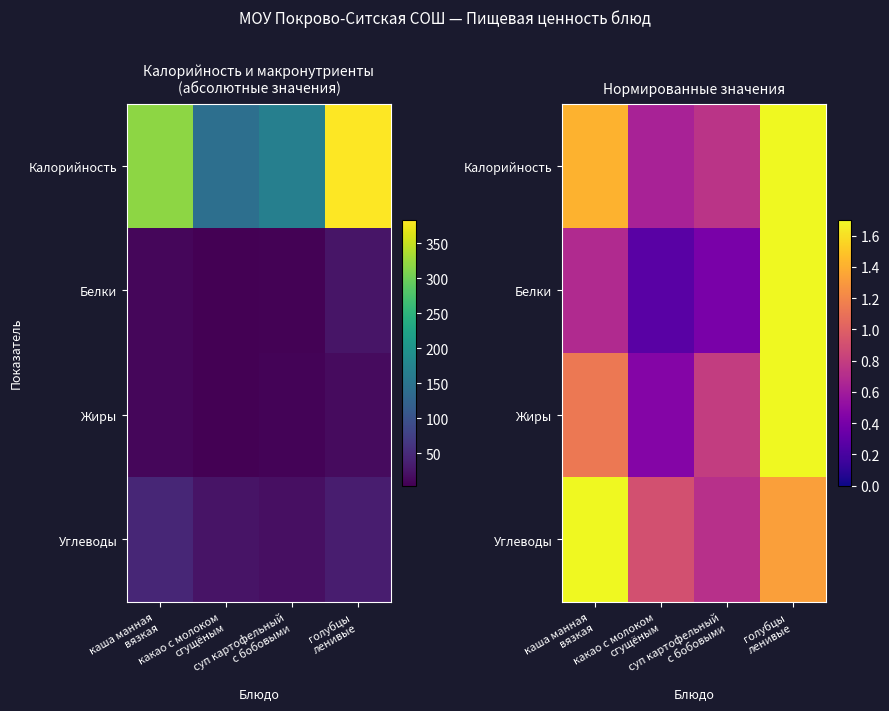

Count the Белки values in the range 0 to 1.

3